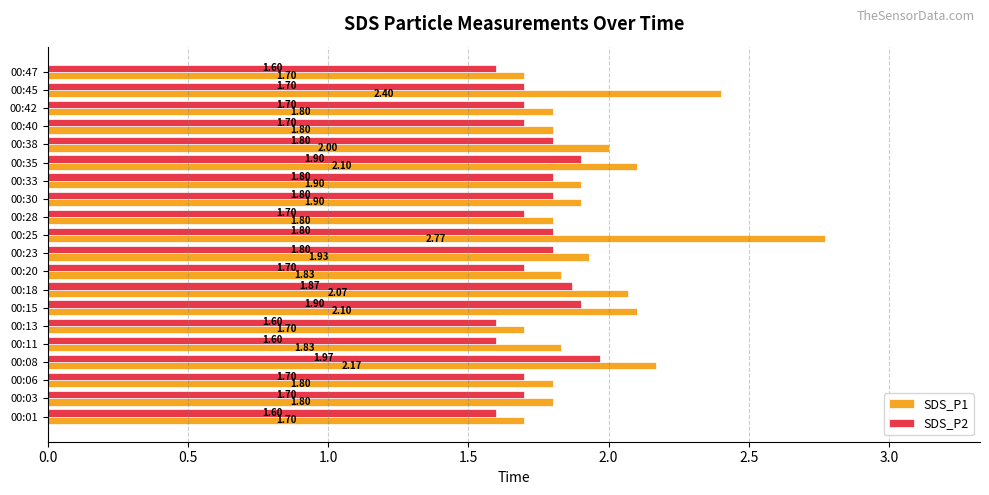

At 00:03, list the series in order from smallest to largest.

SDS_P2, SDS_P1